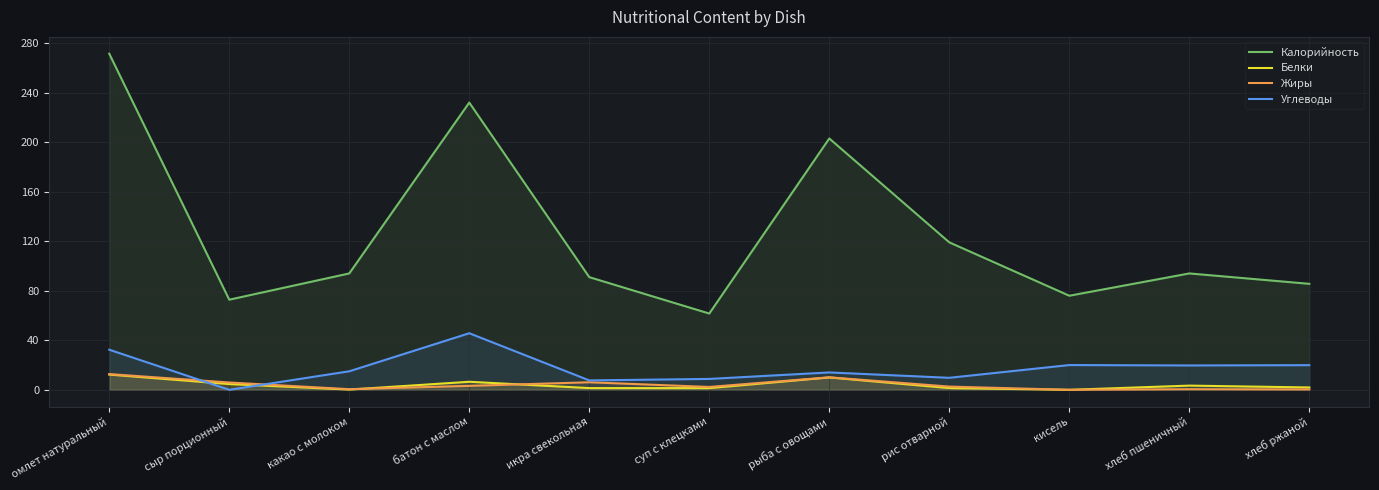

What is the difference between the Калорийность values at хлеб пшеничный and батон с маслом?

138.0